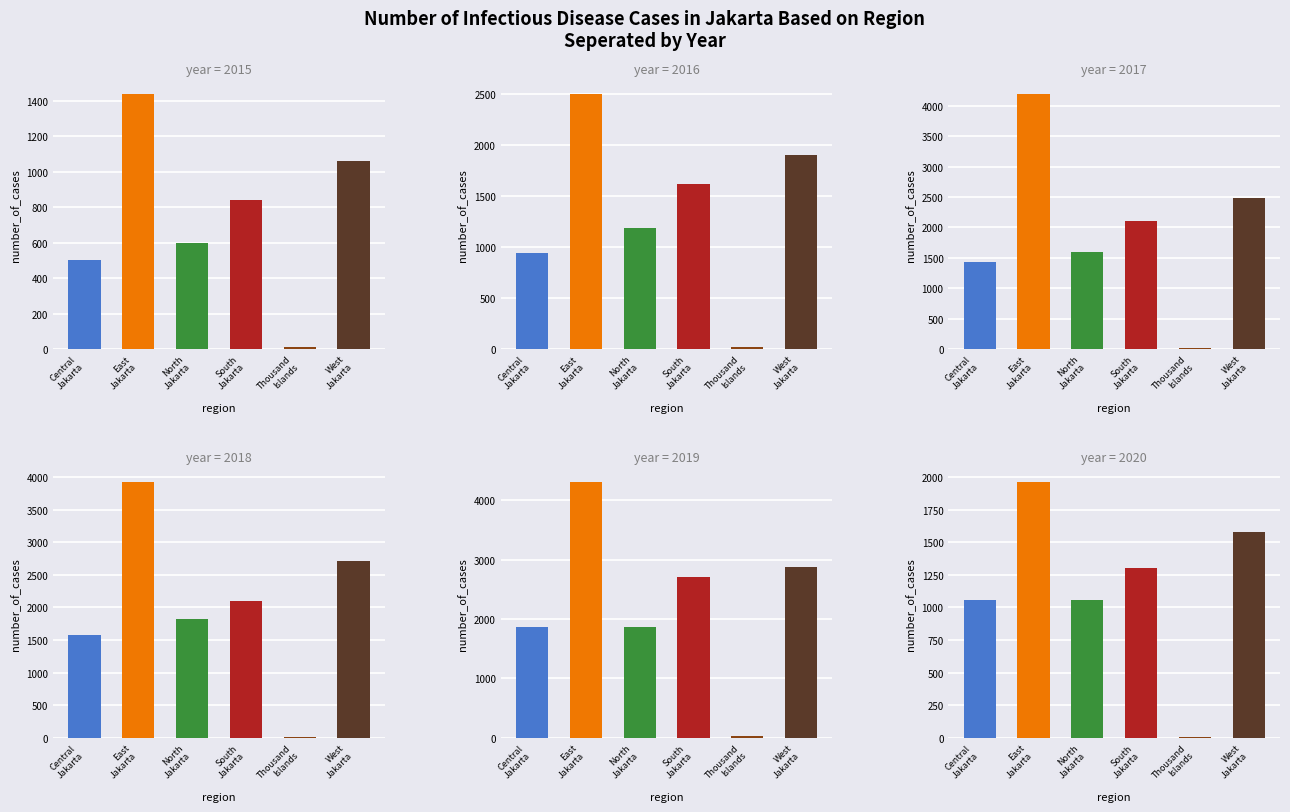

Between 07 and 10, which series saw the biggest shift?

East Jakarta